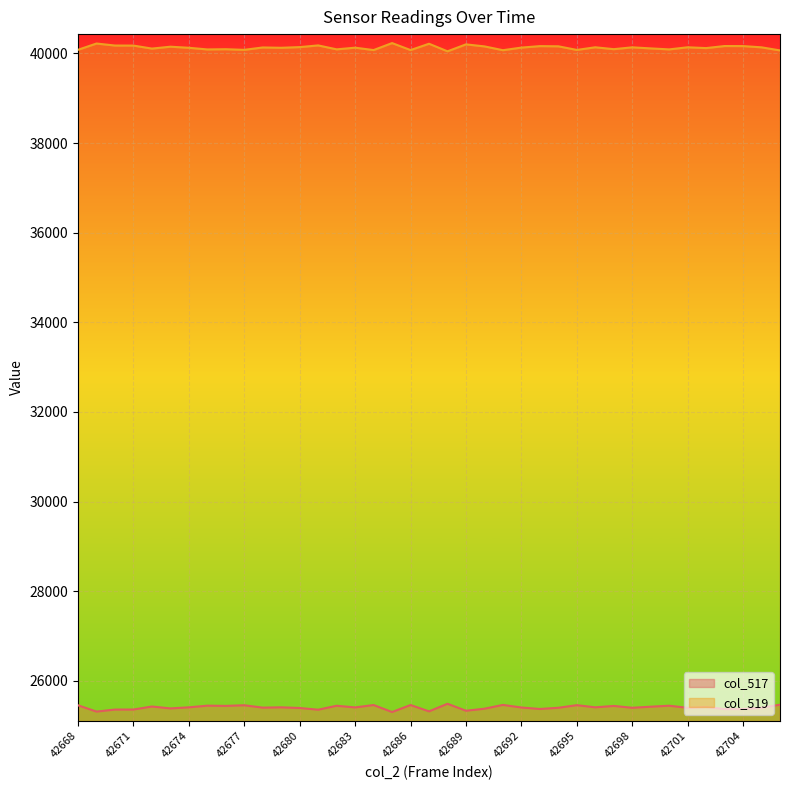

At which category does col_519 reach its first local valley?

42672